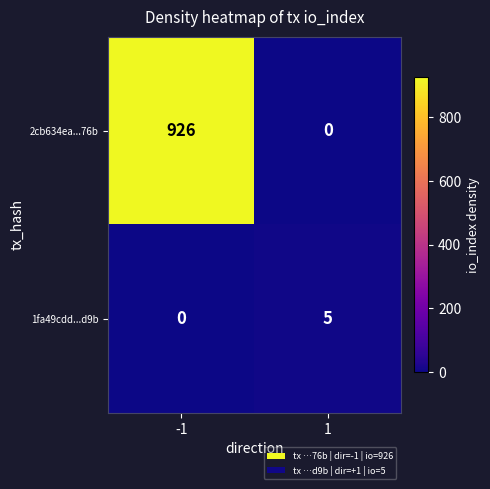

At how many categories does at least one series exceed 689?

1